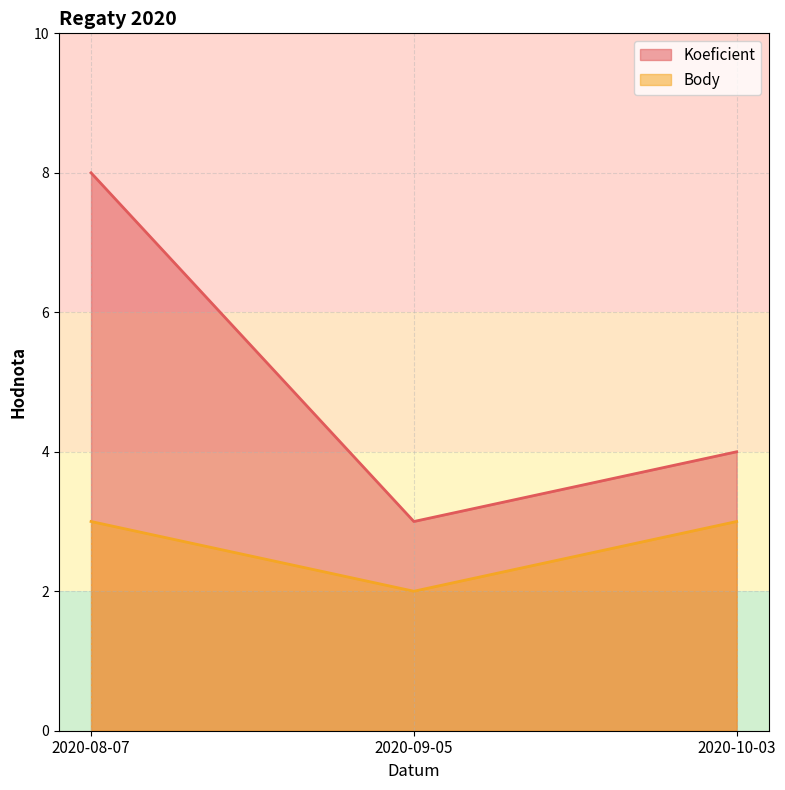

What is the spread (max minus min) of values at 2020-09-05?

1